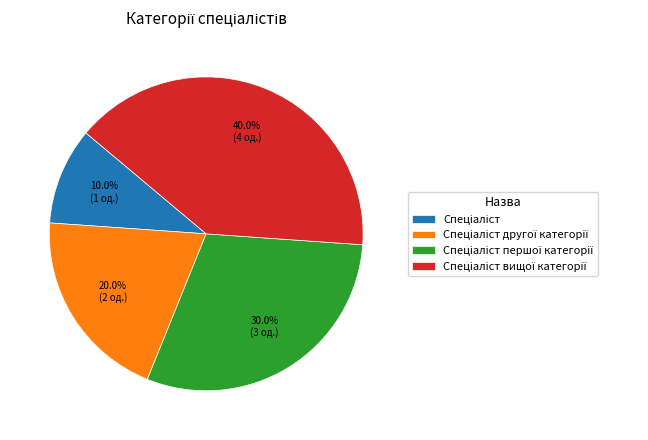

Is there any slice that represents more than half of the pie?

No